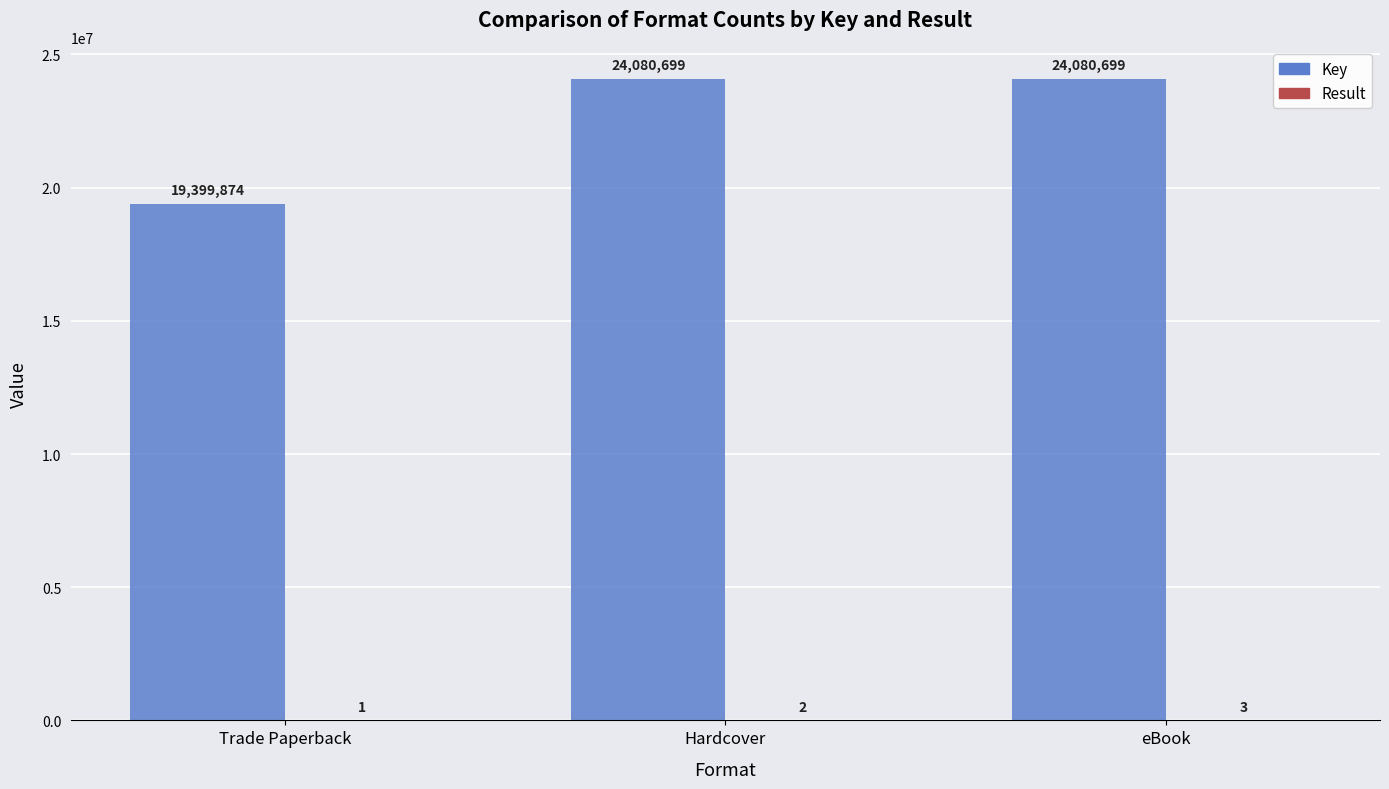

Which series has the largest total across all categories?

Key